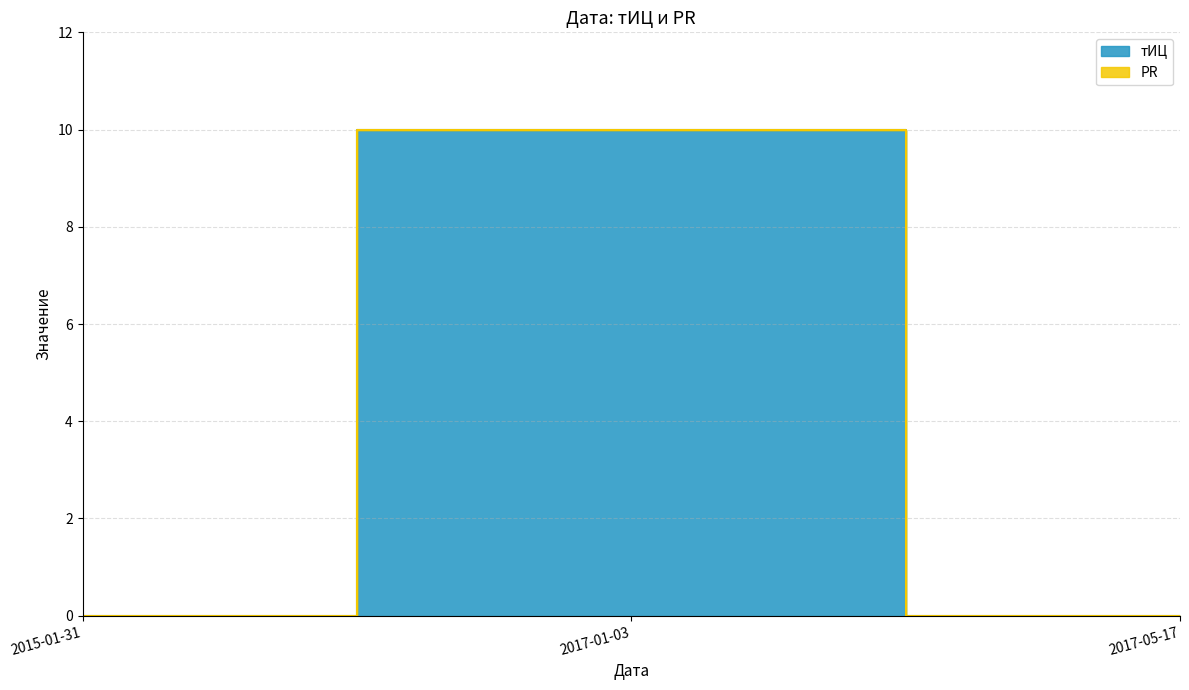

Reading right to left, transcribe all the data shown in this chart.

0	10	0